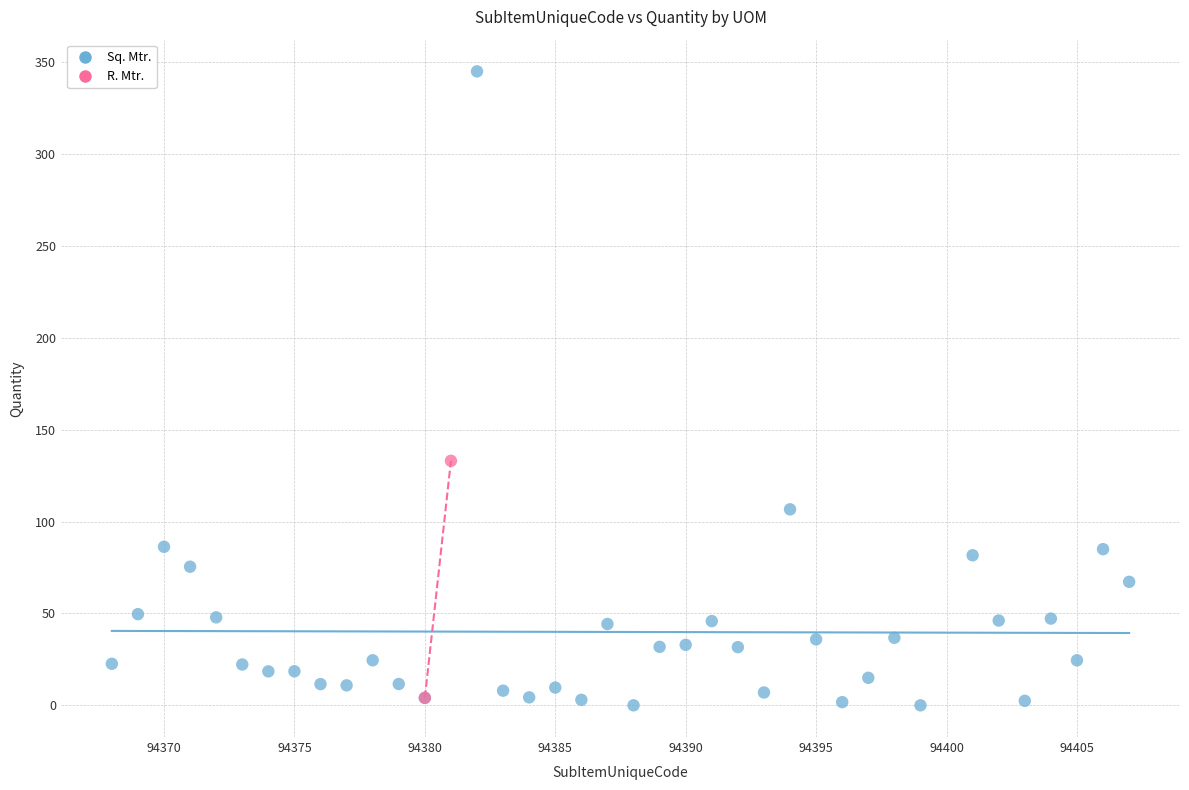

What are all the series names shown in the legend?

Sq. Mtr., R. Mtr.